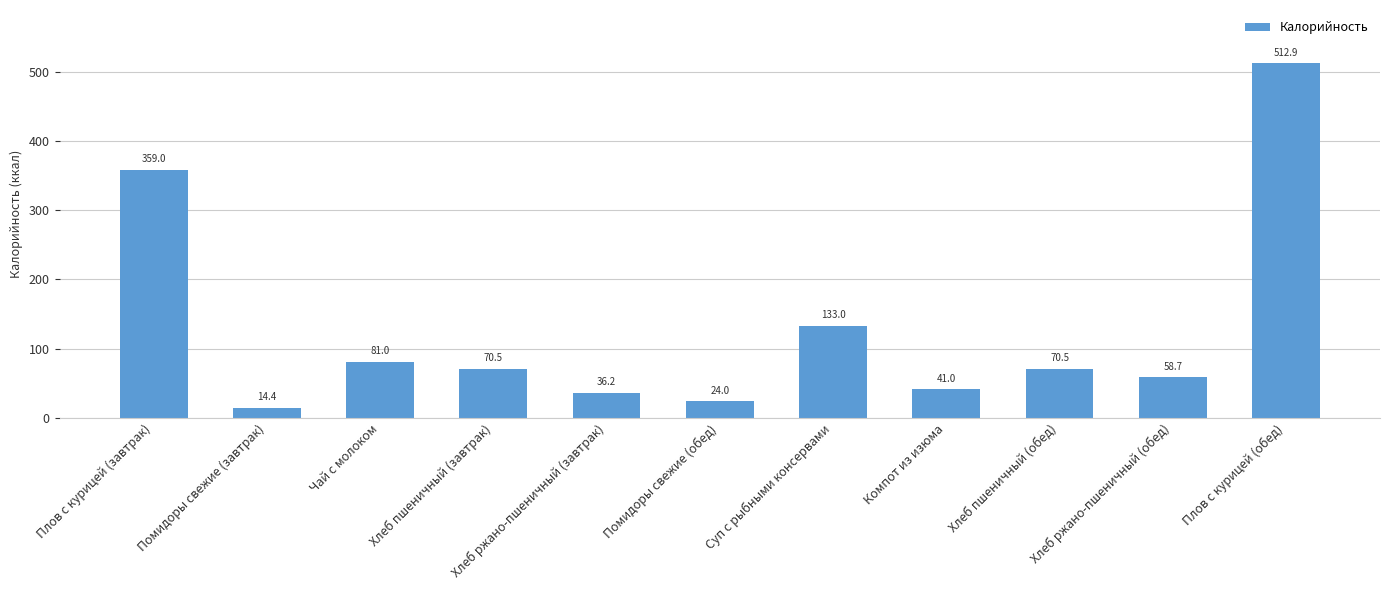

What is the smallest value displayed?

14.4